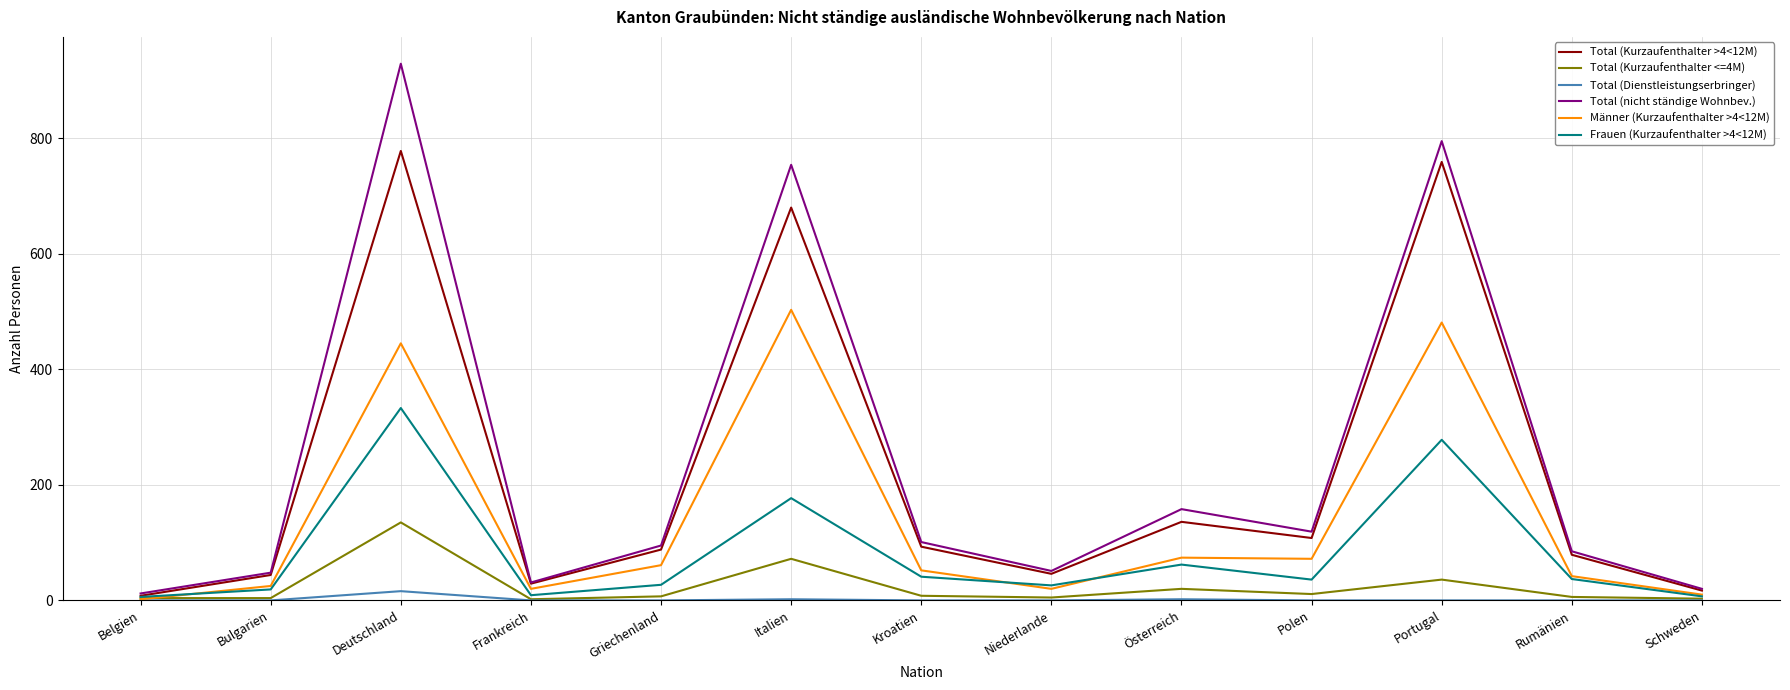

What is the difference between the maximum and minimum values in the Total (Kurzaufenthalter <=4M) series?

133